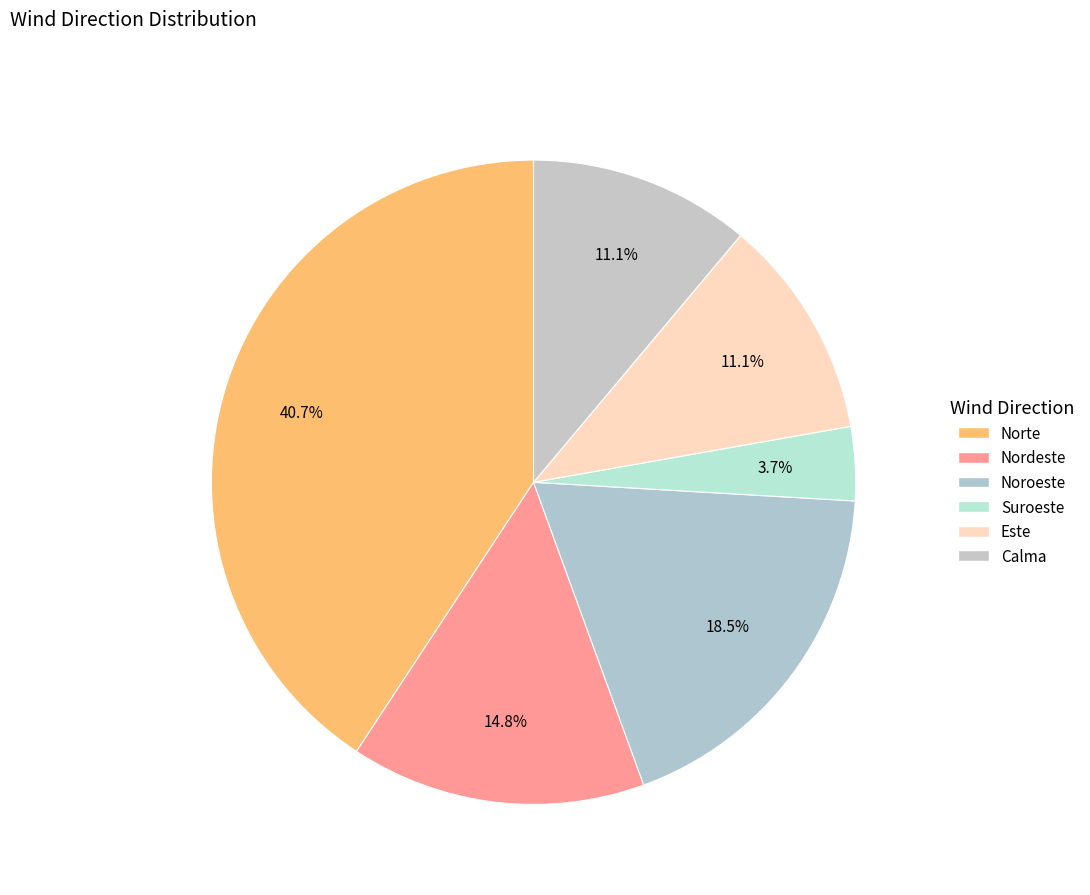

What portion of the pie excludes Este?

88.9%